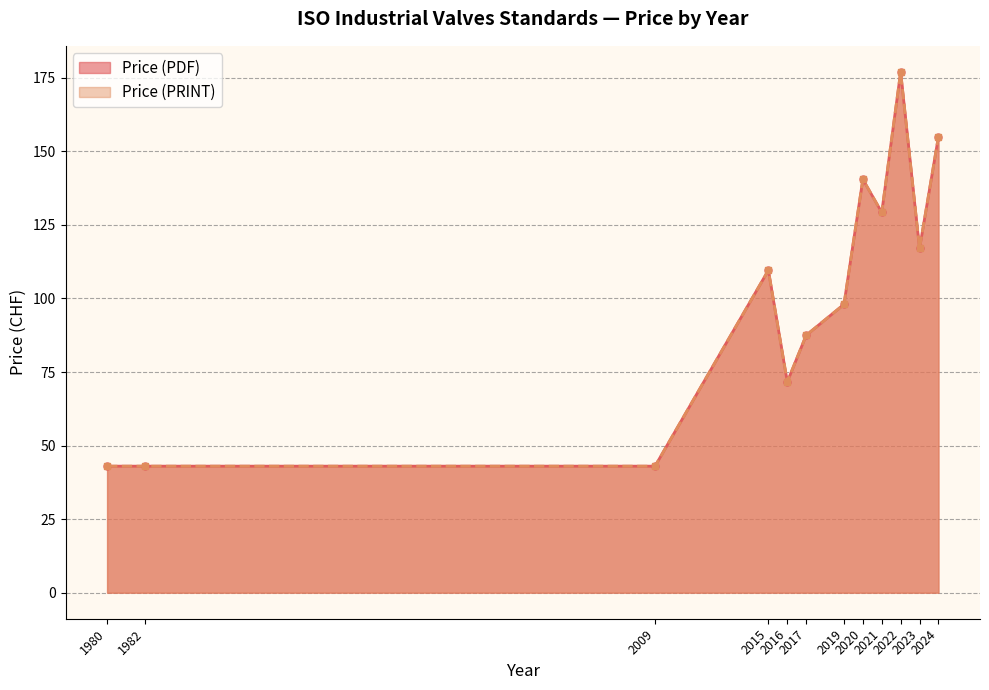

Which series changed the most between 2020 and 2022?

Price (PDF)